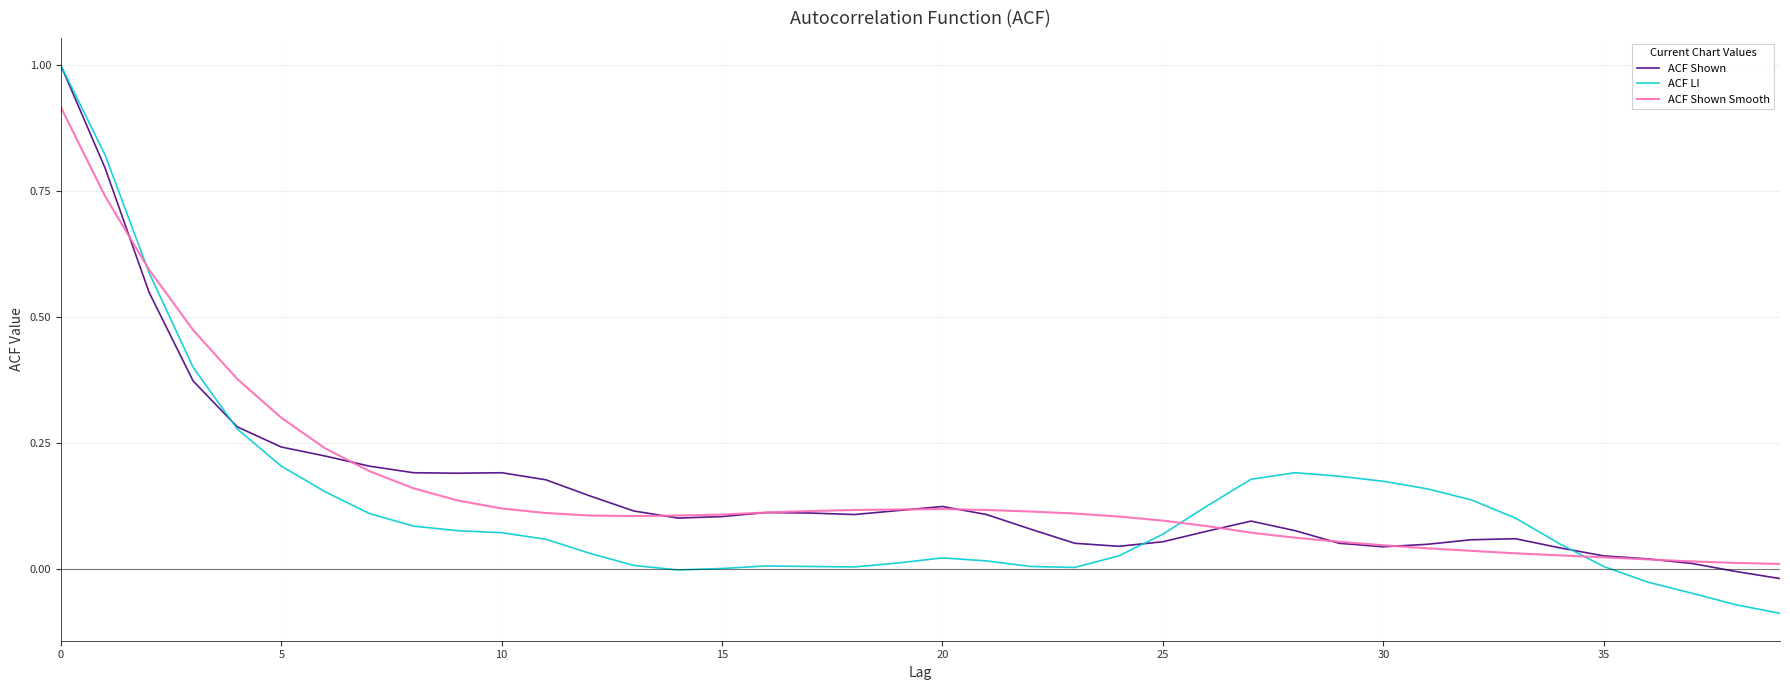

Which series has the widest spread of values?

ACF LI